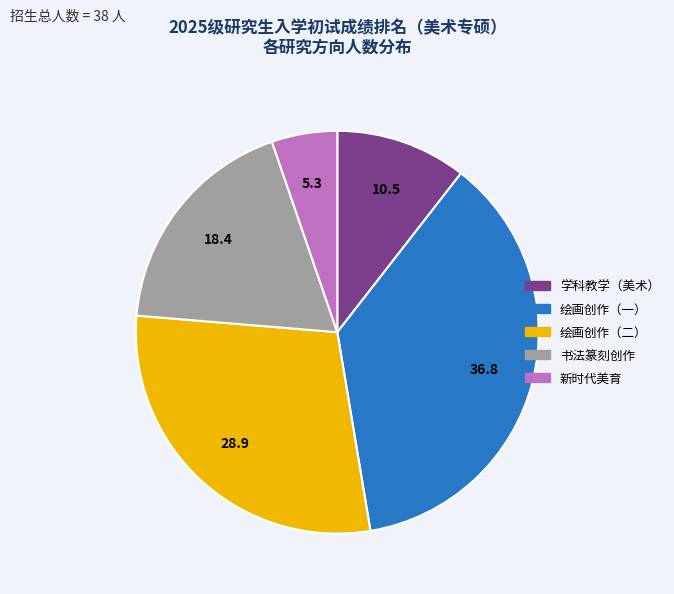

Rank the categories by value from highest to lowest.

绘画创作（一）, 绘画创作（二）, 书法篆刻创作, 学科教学（美术）, 新时代美育